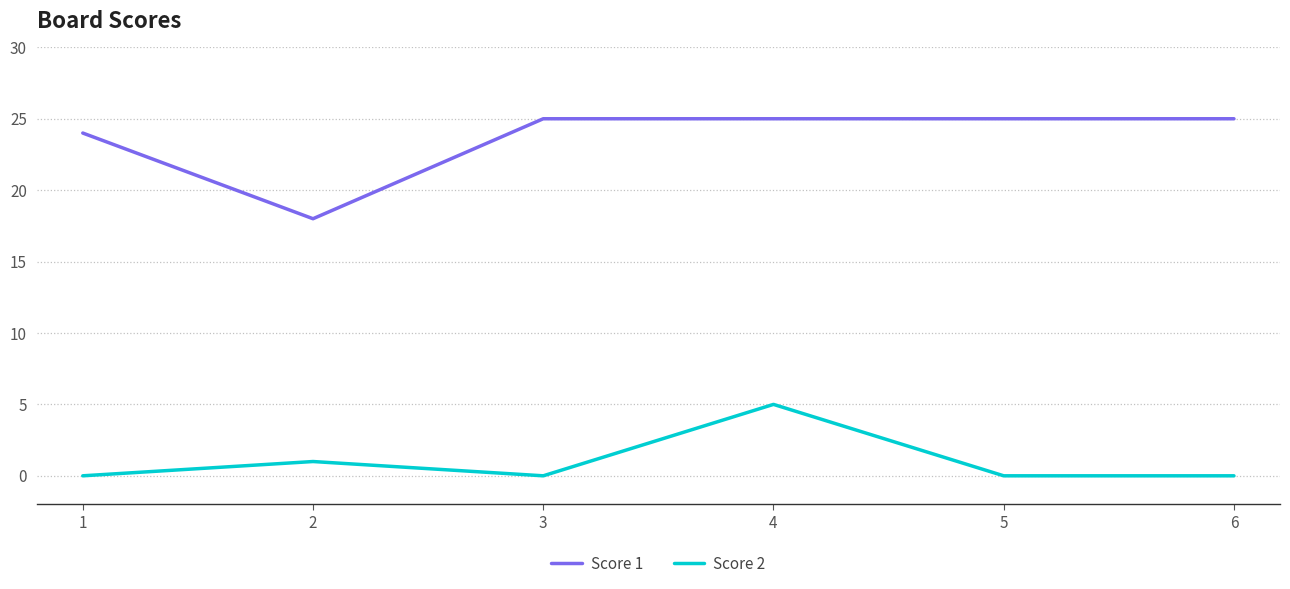

Which category has the lowest value in the Score 1 series?

2